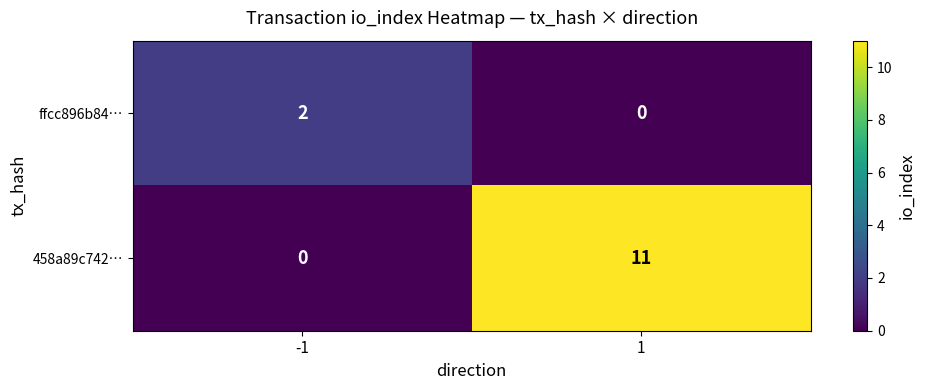

True or false: 458a89c742… has a value of 11 at 1.

True